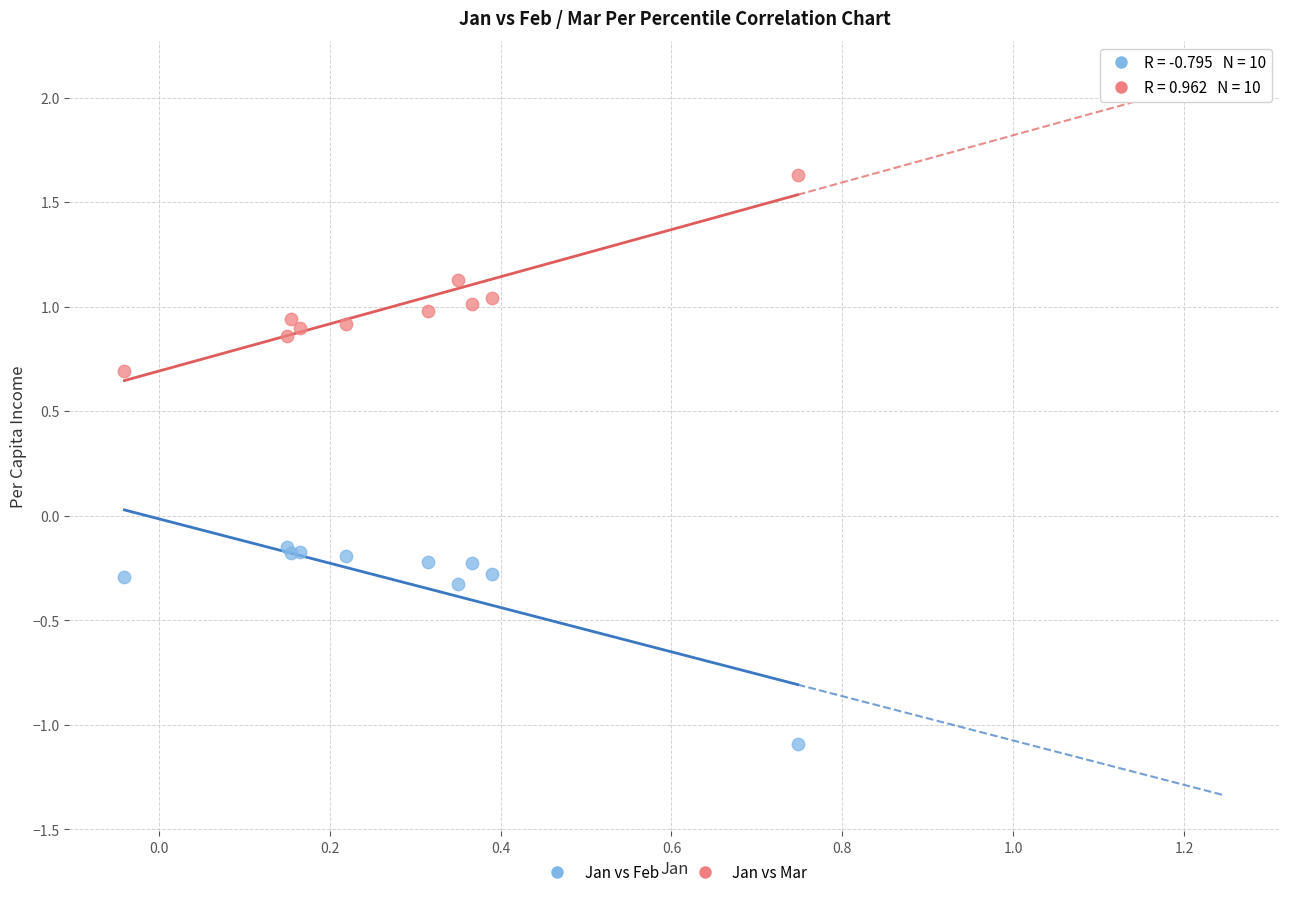

What is the X range (max minus min) for the scatter plot?

0.8